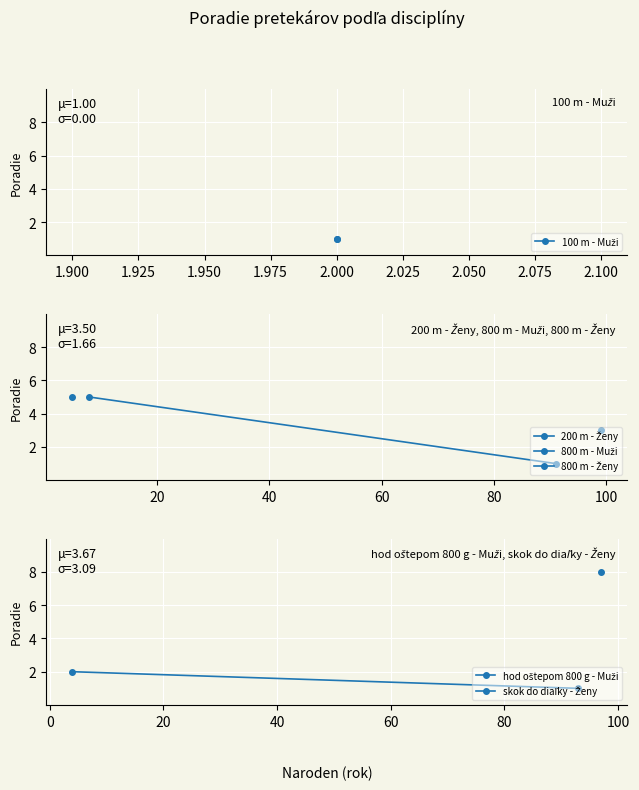

Which has a higher value, 2.000 or 2.000?

2.000